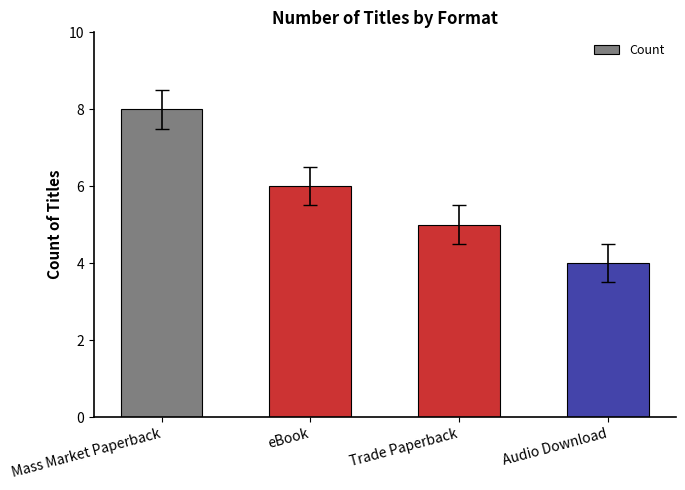

What is the change in value from Mass Market Paperback to eBook?

-2